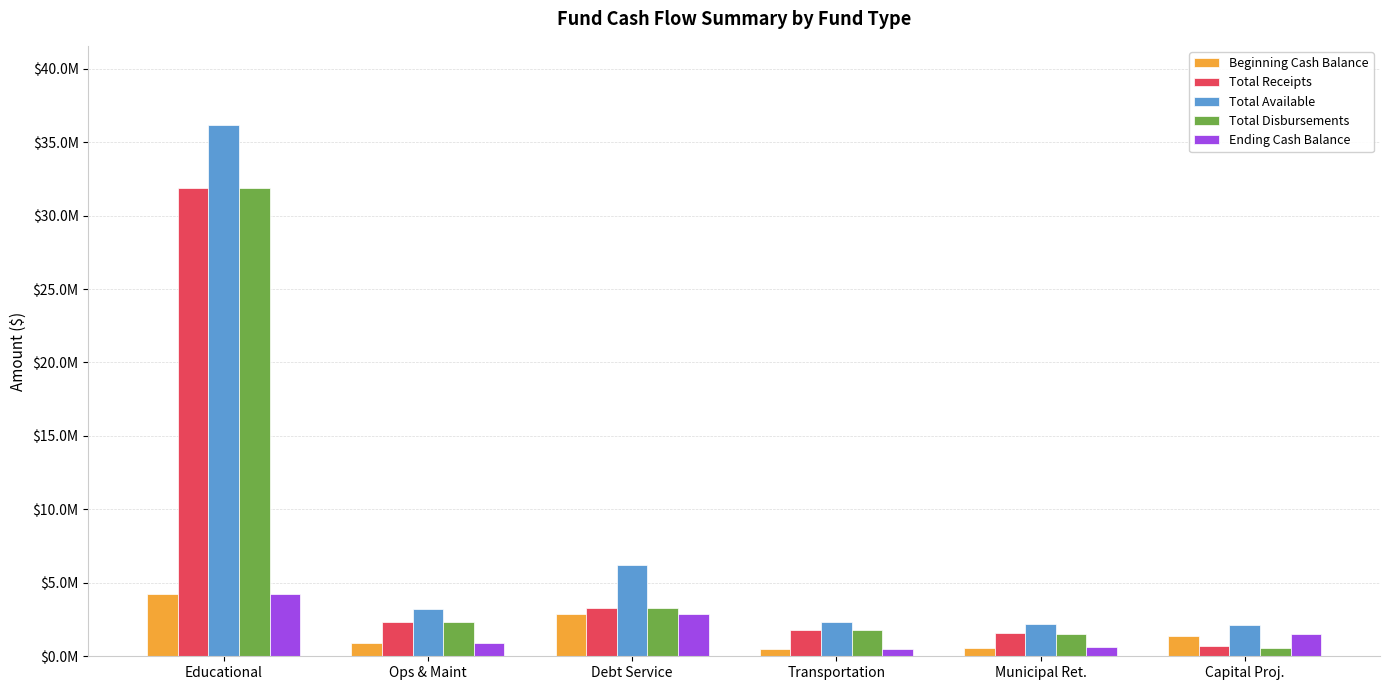

Is the value of Total Available at Ops & Maint greater than the value of Beginning Cash Balance at Ops & Maint?

Yes